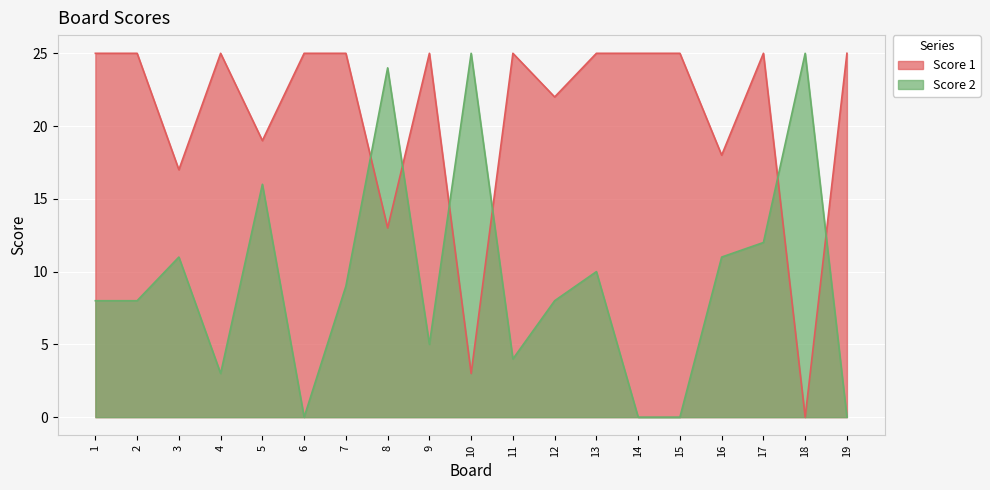

Between which two adjacent categories do Score 2 and Score 1 first intersect?

7 and 8